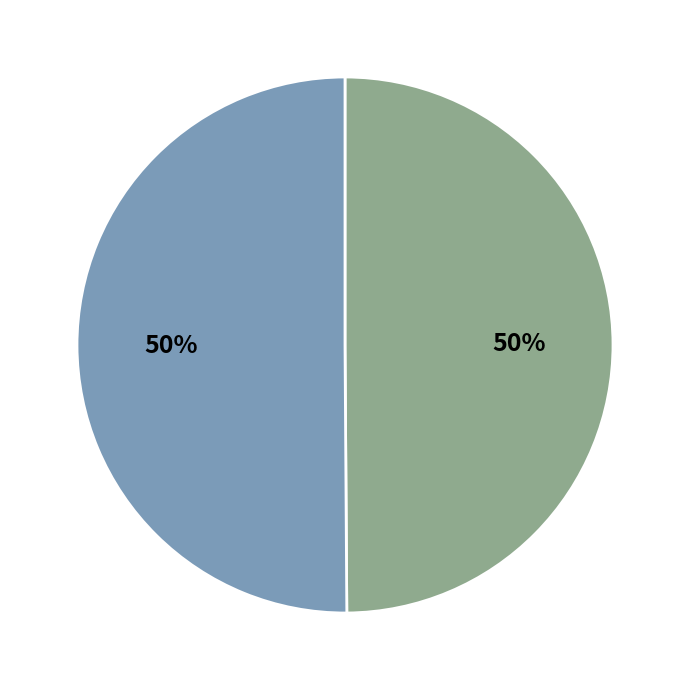

How many segments does this pie chart have?

2